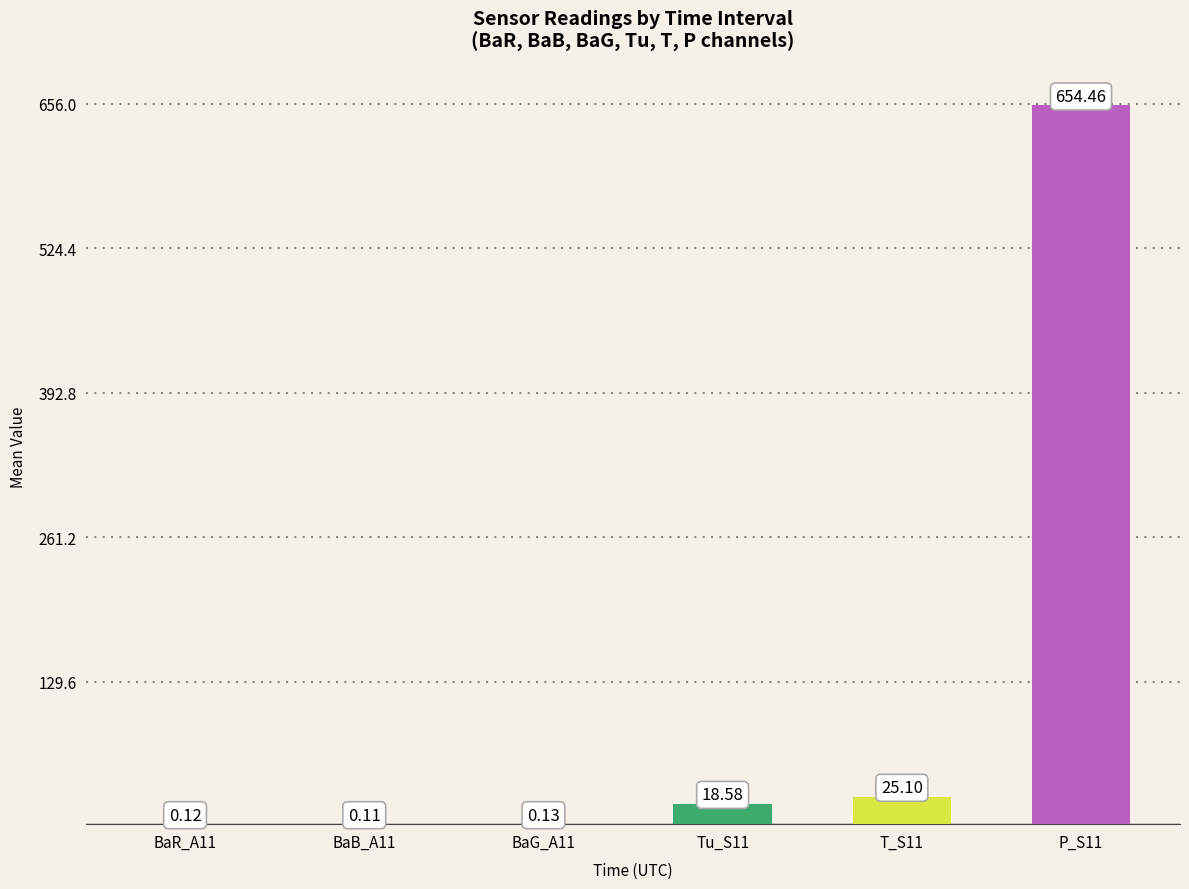

How many distinct data groups are displayed?

6